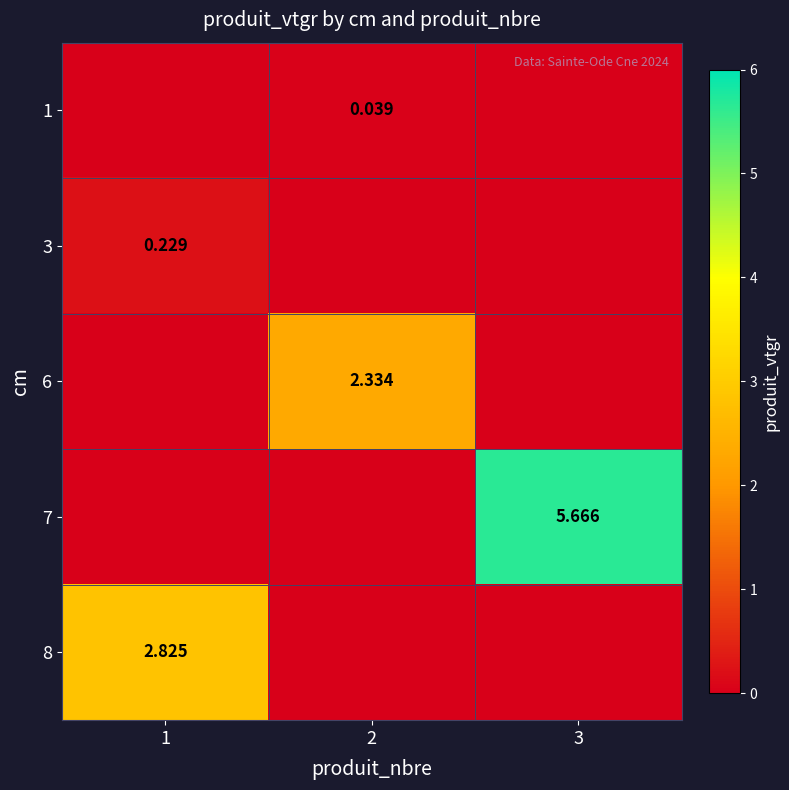

The 1 series shows 0.0 at 1. True or false?

True